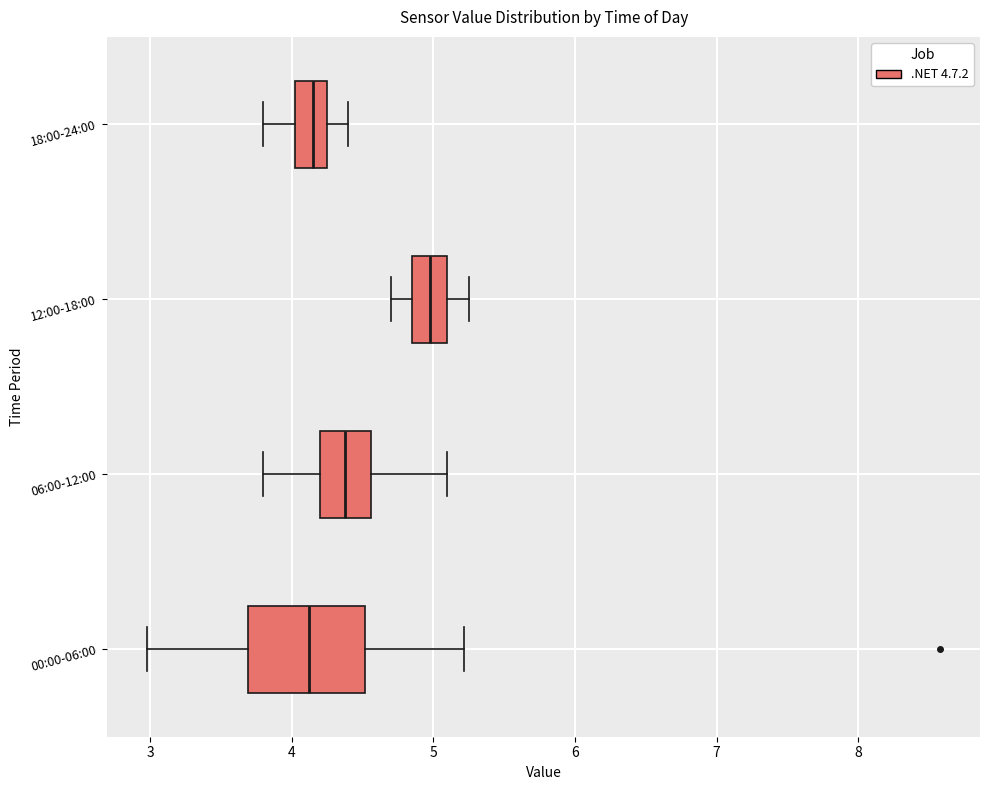

Which box's median line is the furthest to the right?

12:00-18:00